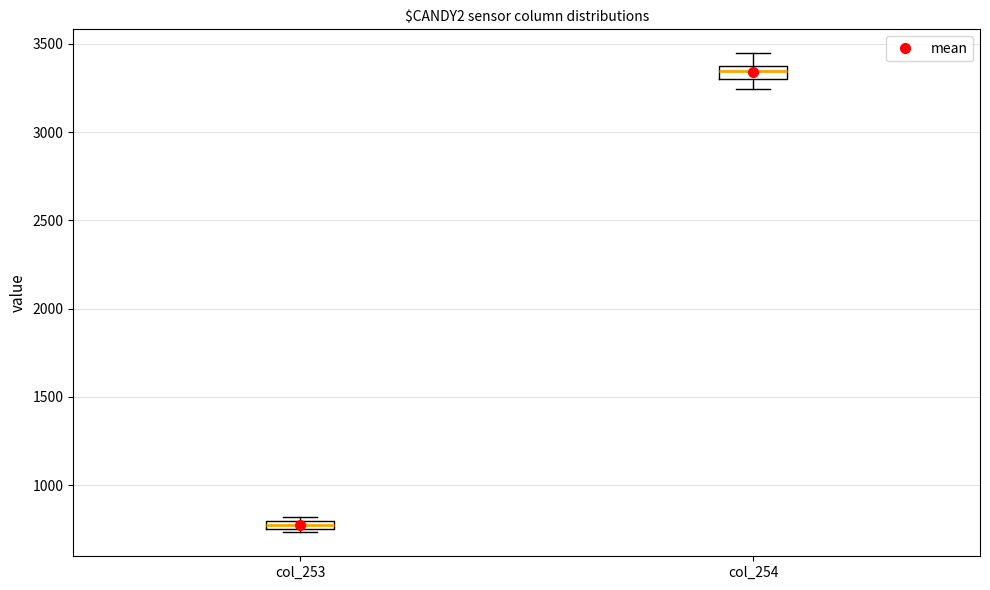

Where does the lower whisker of the box for col_254 end on the y-axis? The values are not printed on the chart, so give them approximately, as read against the axis.

3250